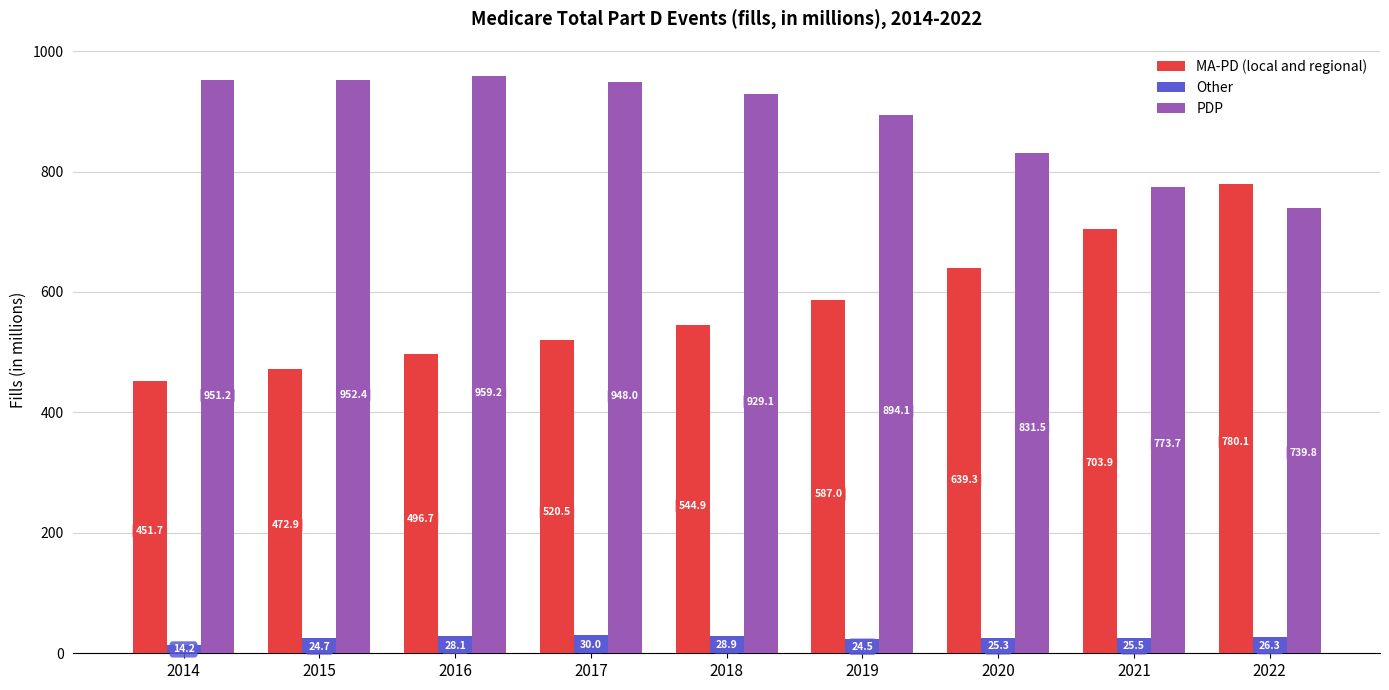

At which label does MA-PD (local and regional) reach its peak?

2022